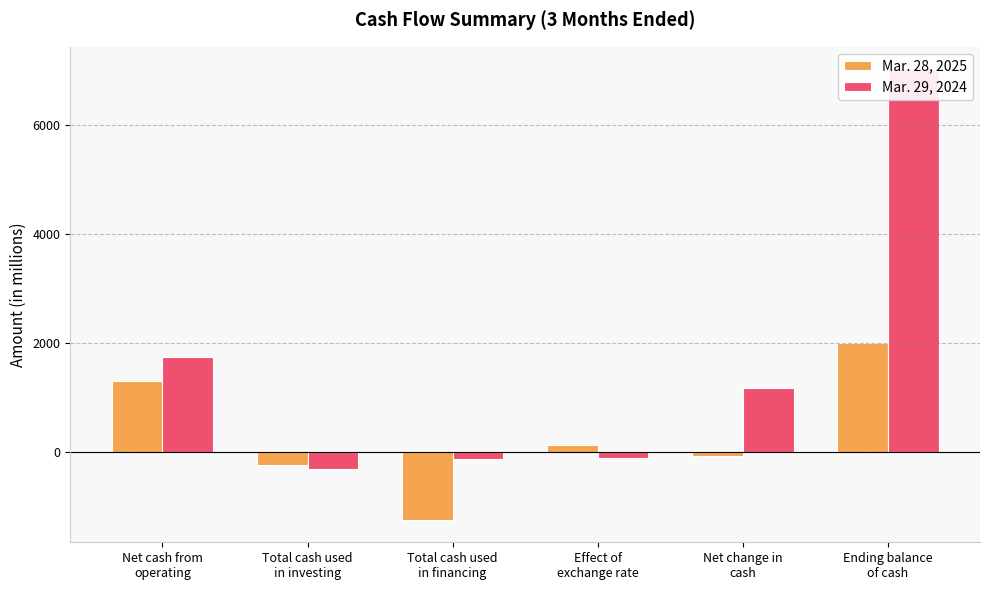

At which label does Mar. 28, 2025 reach its peak?

Ending balance
of cash